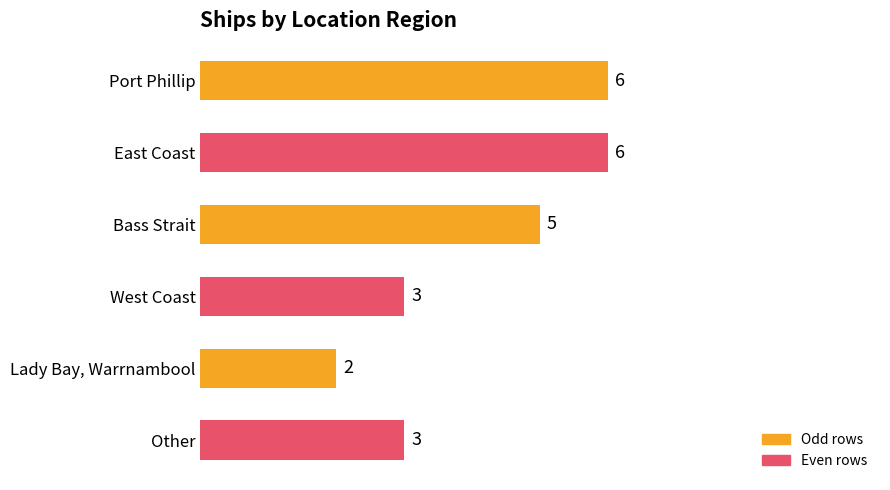

Is it true that the value at Bass Strait is 5?

True